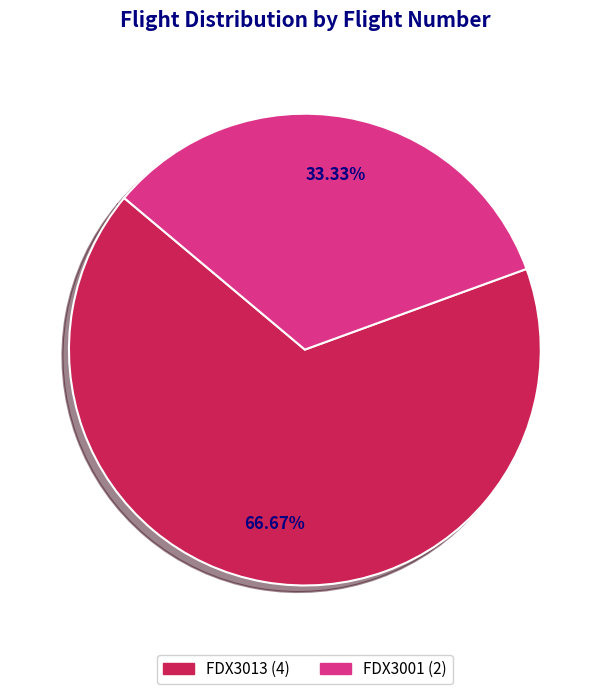

Is it true that FDX3013 is 67% of the pie?

True